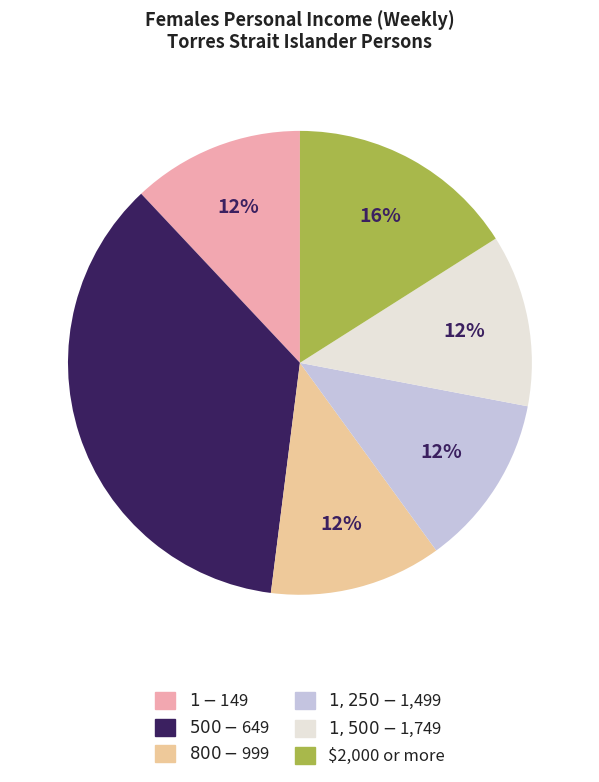

Is there a majority slice in this chart?

No